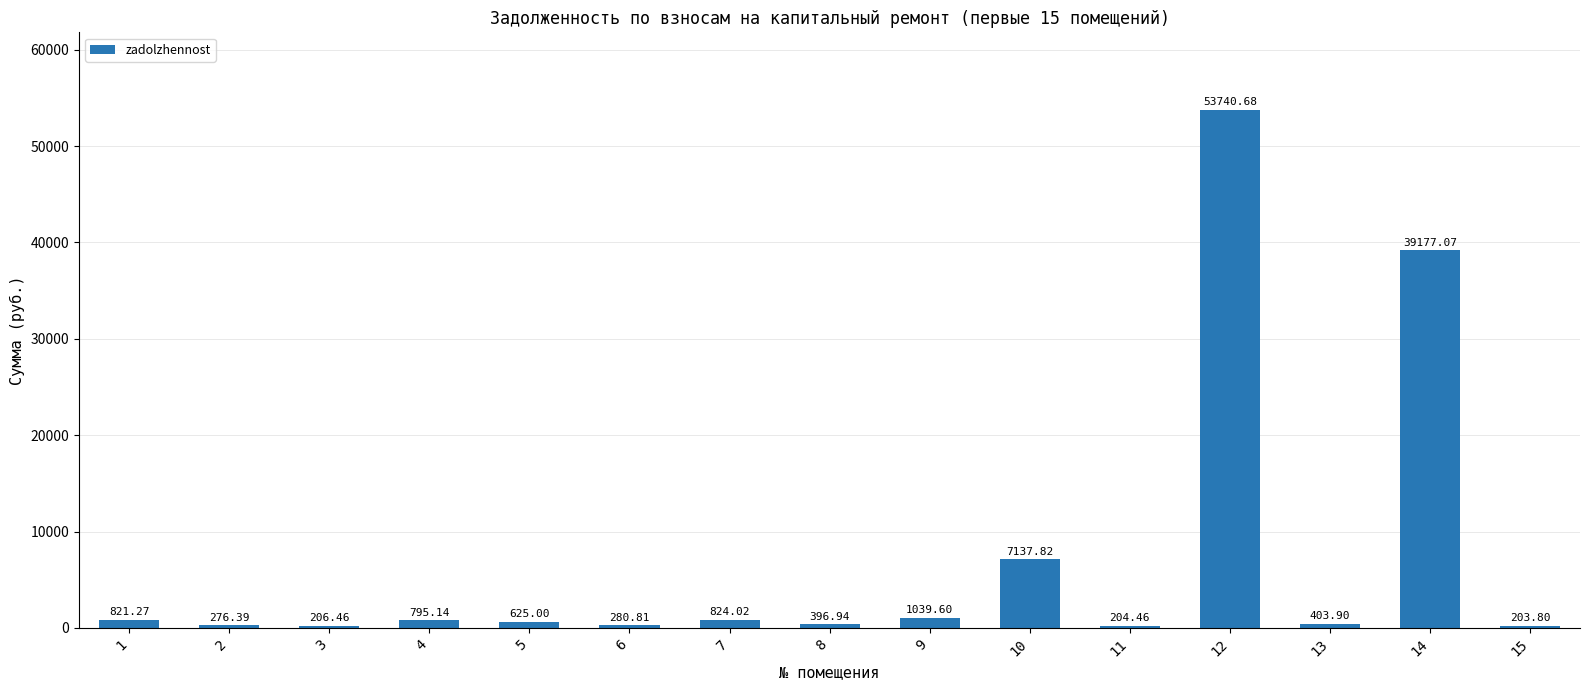

What is the average value?

7075.6